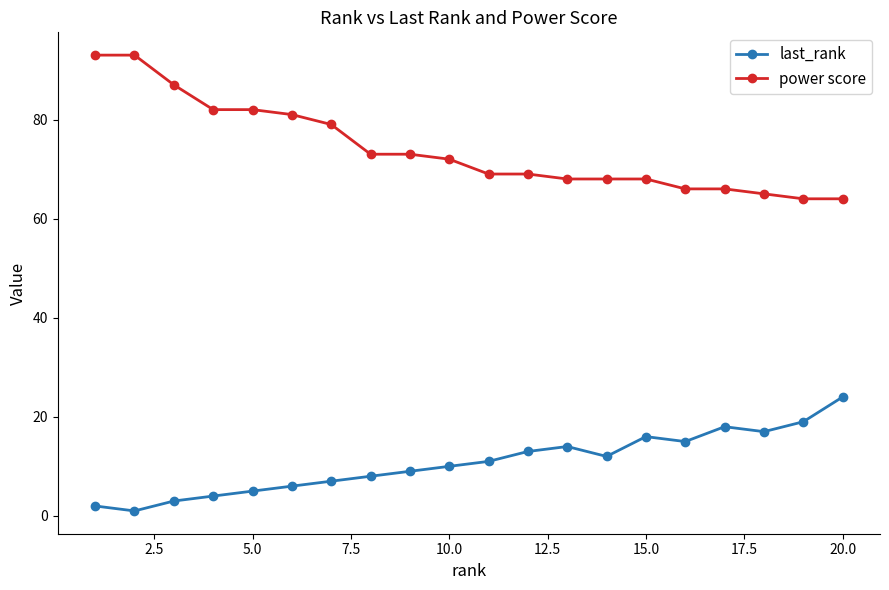

How many data points in power score are less than 72?

10